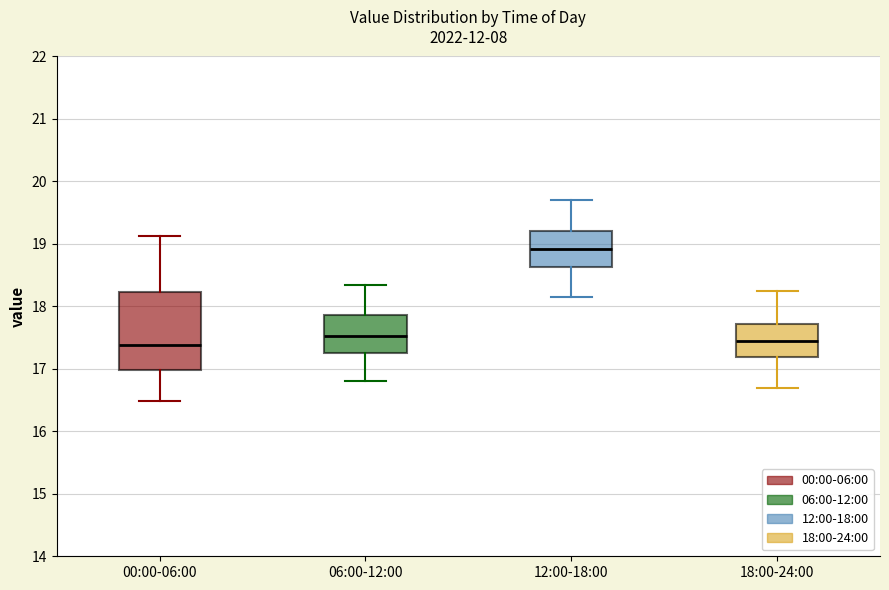

Comparing the boxes themselves (not the whiskers), which one is the tallest?

00:00-06:00